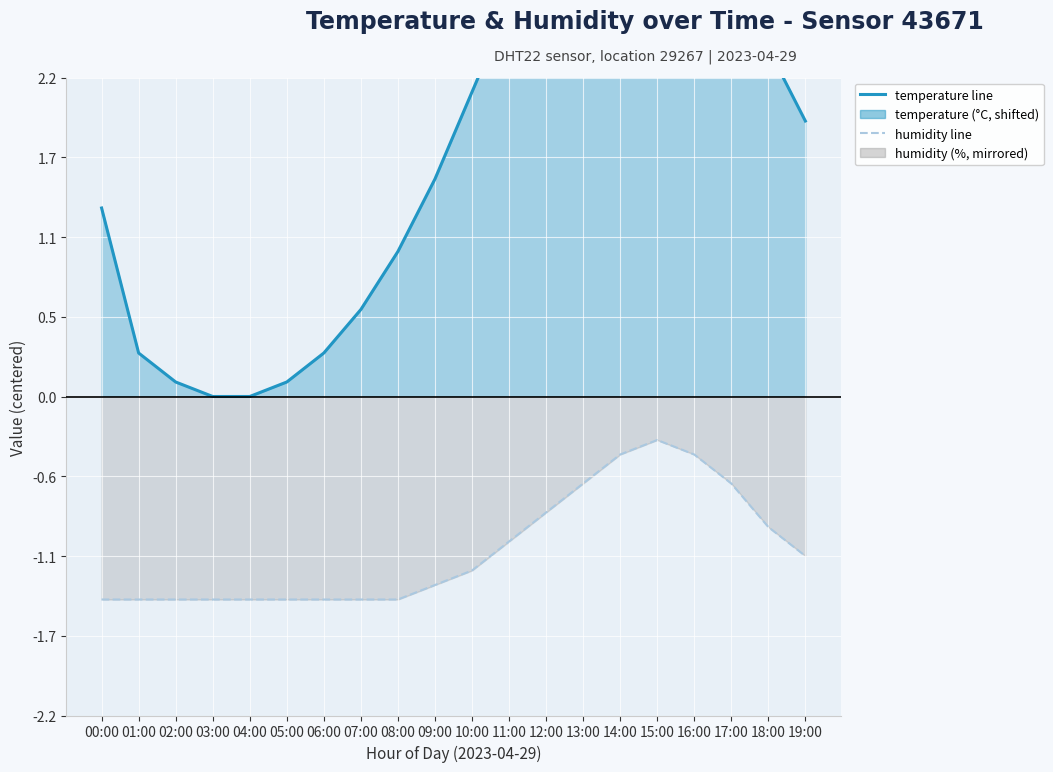

True or false: temperature and humidity (mirror) cross at least once.

False